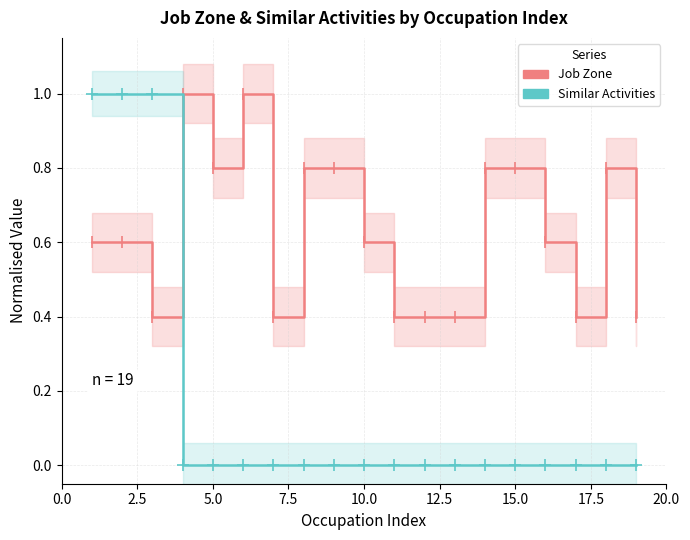

What are all the series names shown in the legend?

Job Zone, Similar Activities